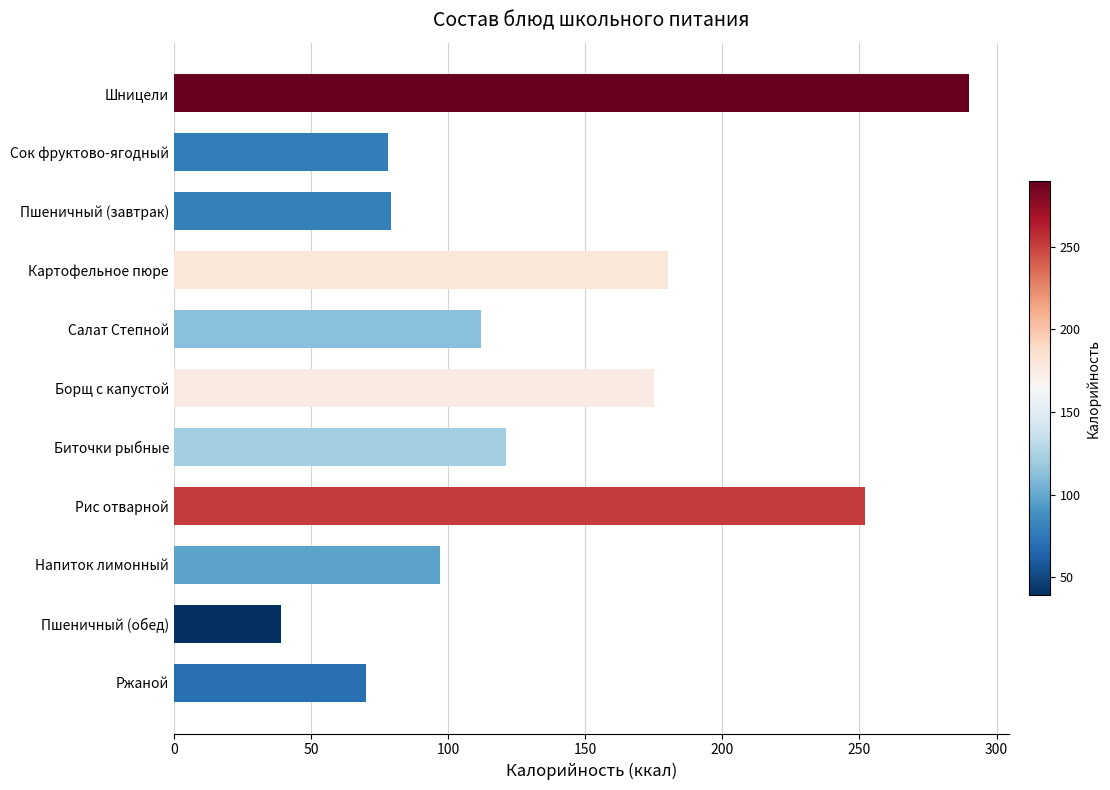

What is the sum of the values at Напиток лимонный and Пшеничный (обед)?

136